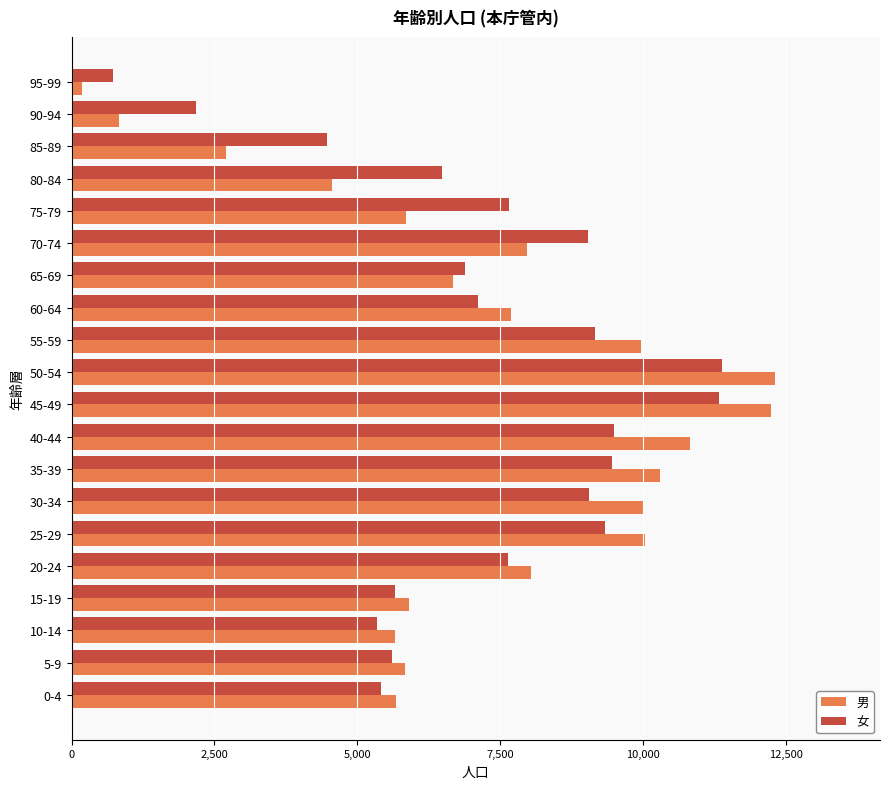

What is the average value of the 男 series?

7162